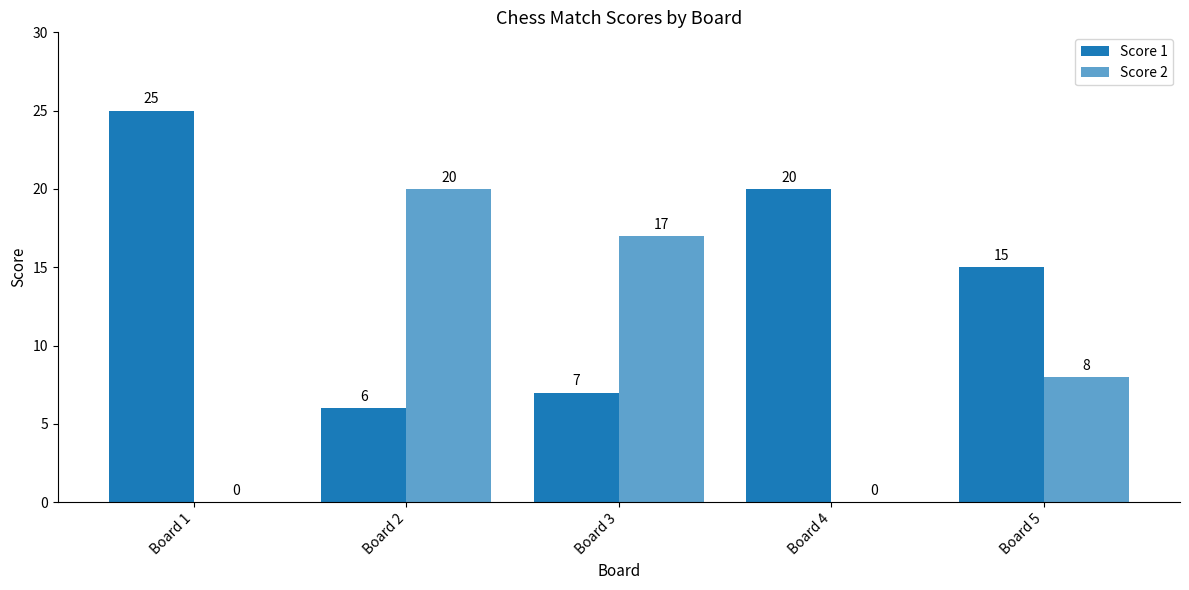

The value of Score 2 at Board 1 is 6. True or false?

False